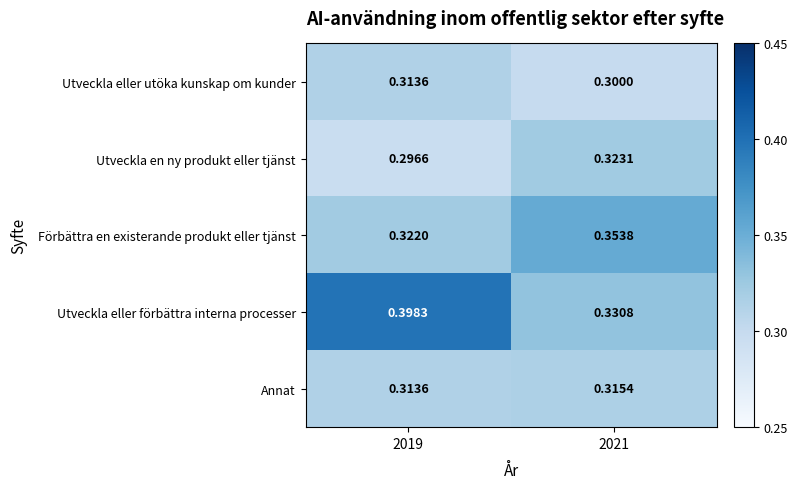

What is the total value across all series at 2021?

1.6